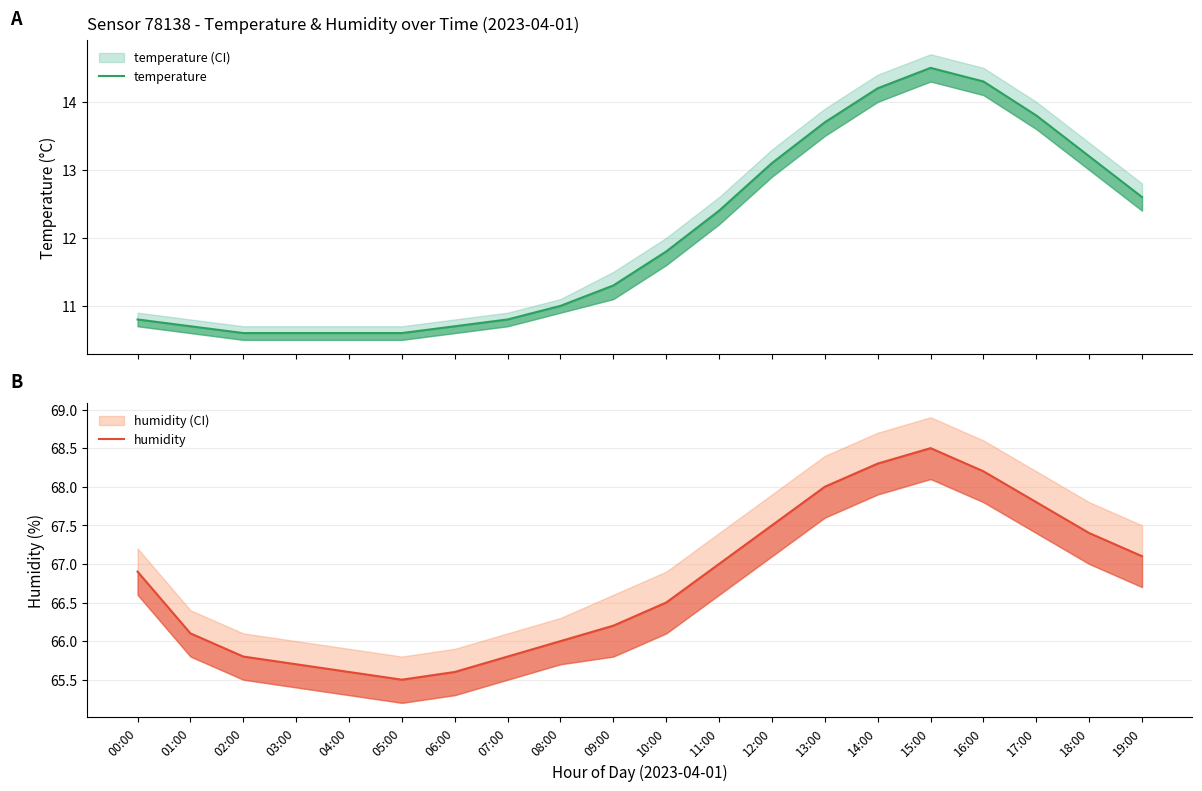

What is the maximum value for humidity?

68.5